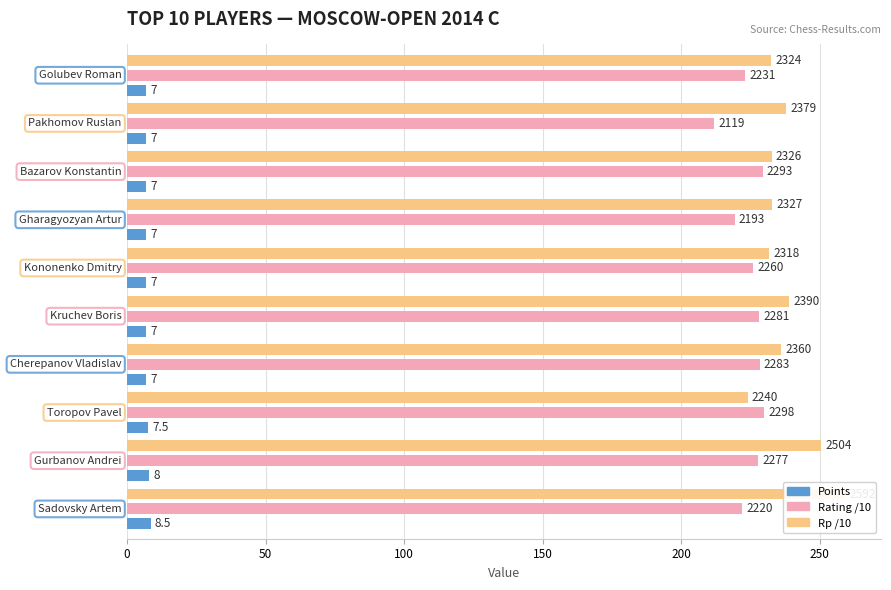

How many groups of bars are there?

10